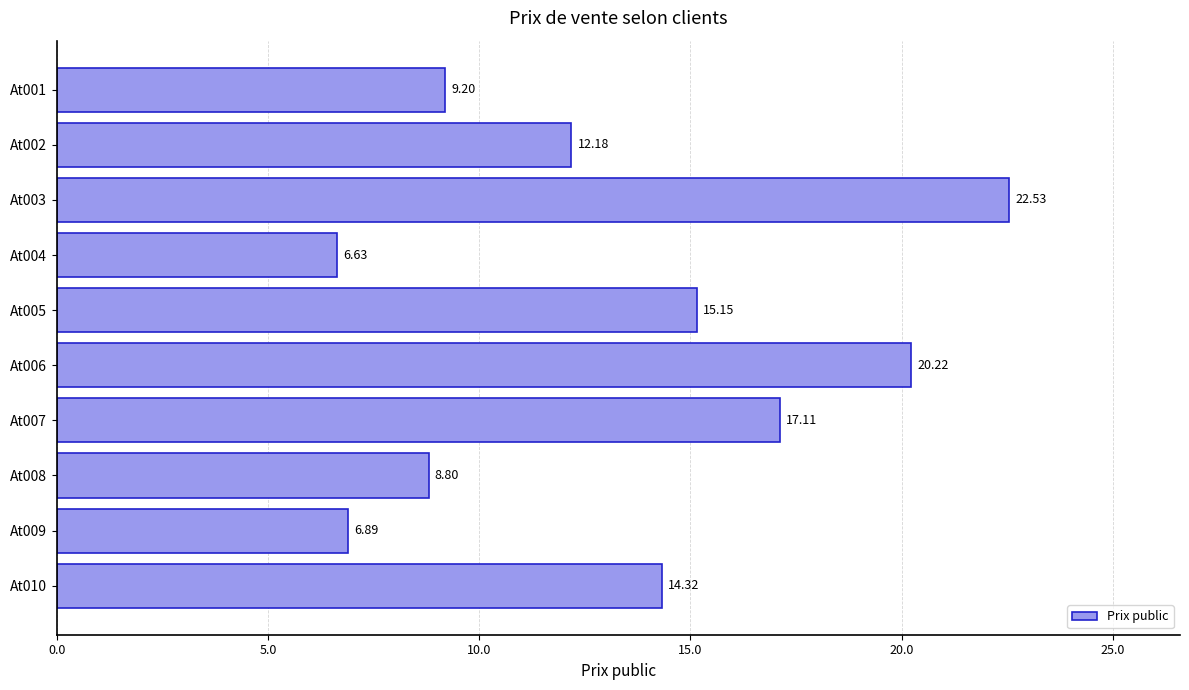

How many data points does each series have?

10